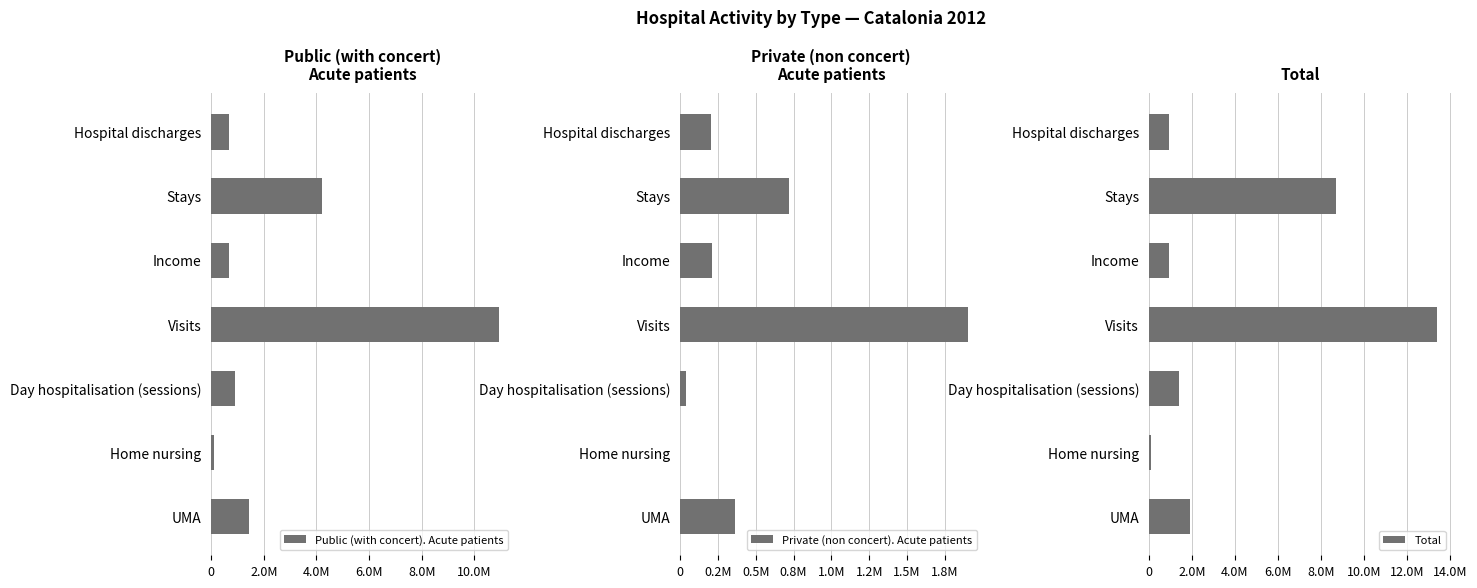

What is the difference between the highest and lowest values at Stays?

7993074.0